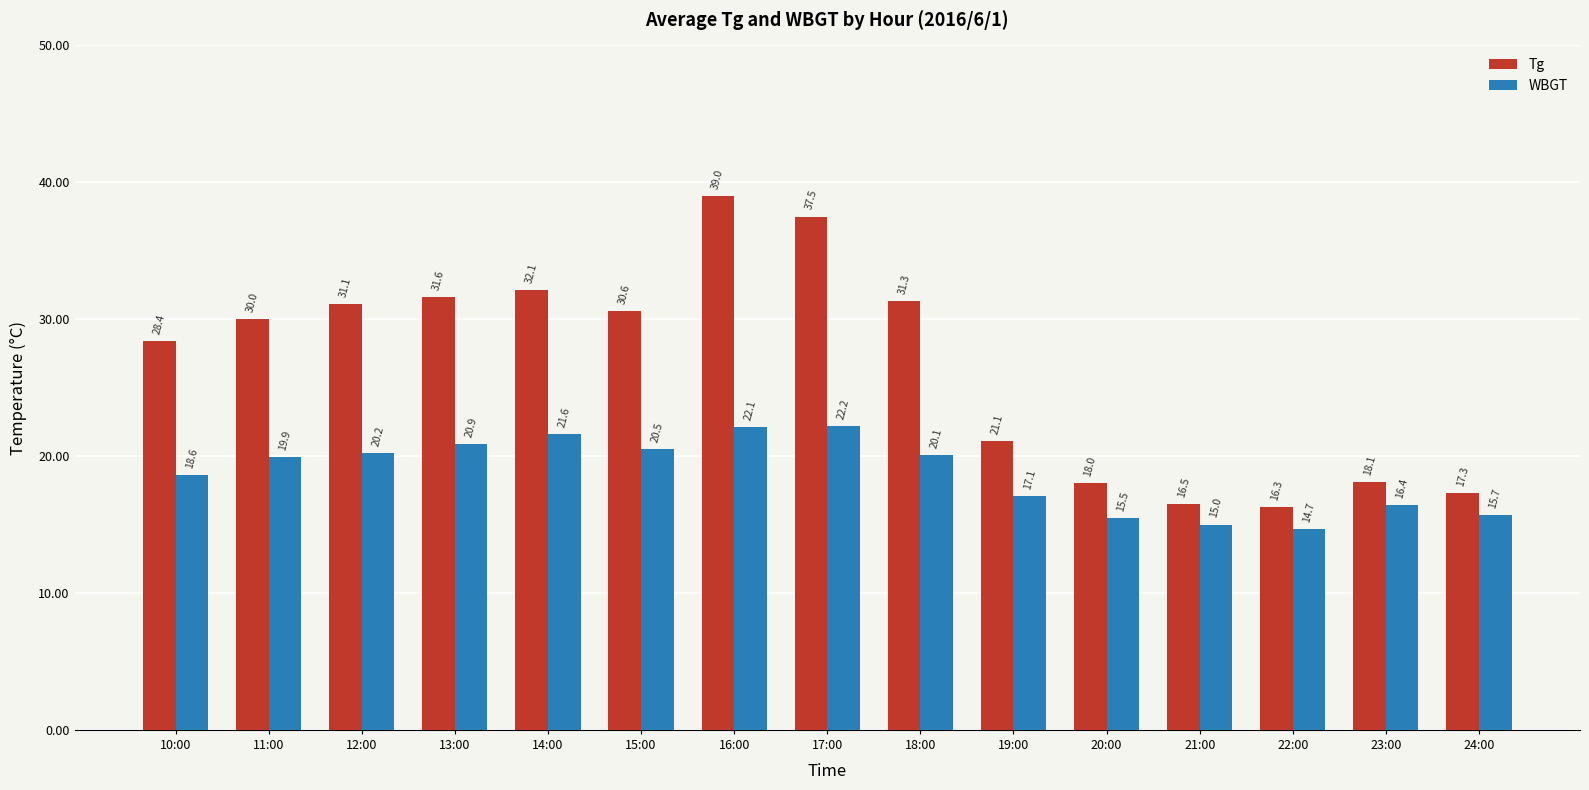

Which series has the largest range (max minus min)?

Tg